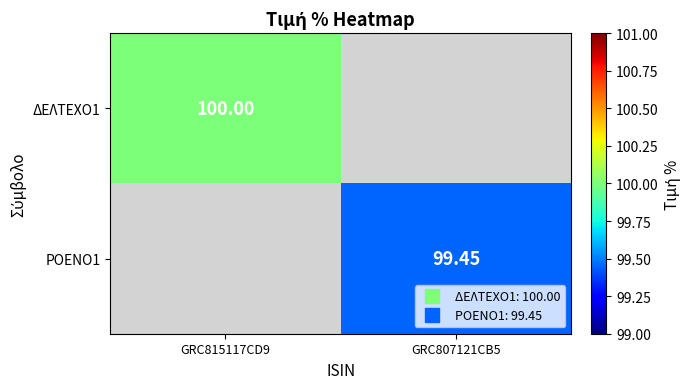

The value of ΔΕΛΤΕΧΟ1 at GRC815117CD9 is 100.0. True or false?

True